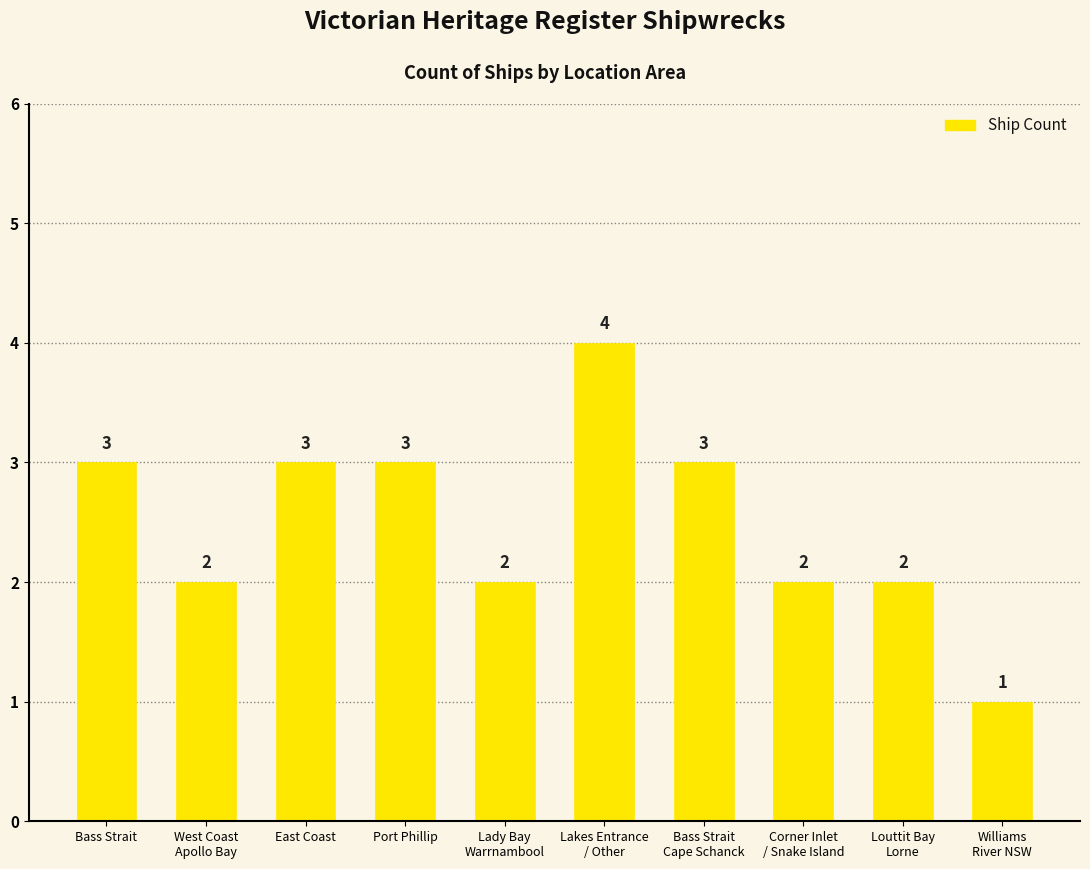

What is the sum of all values?

25